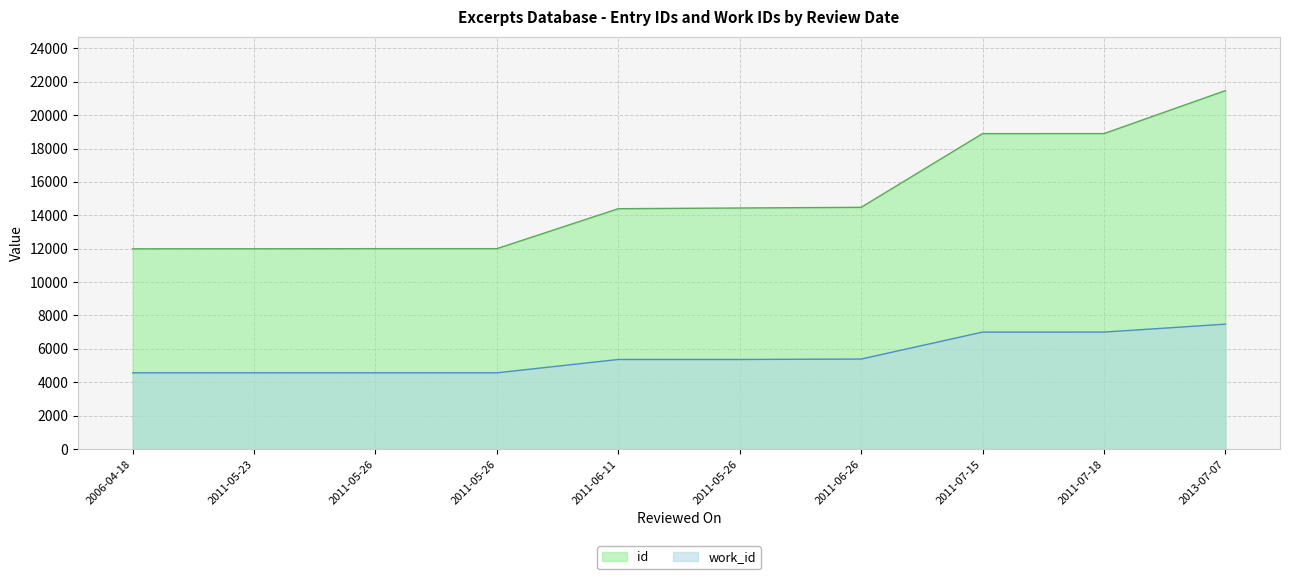

What is the average value of the work_id series?

5588